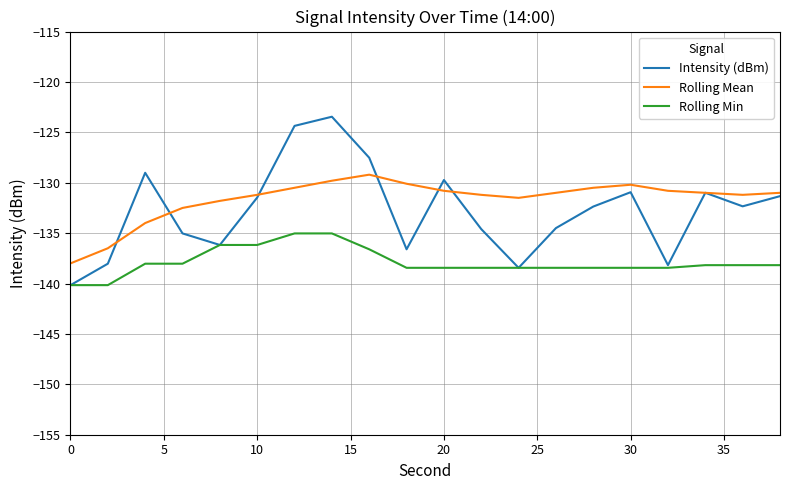

True or false: Rolling Min and Rolling Mean intersect in this chart.

False